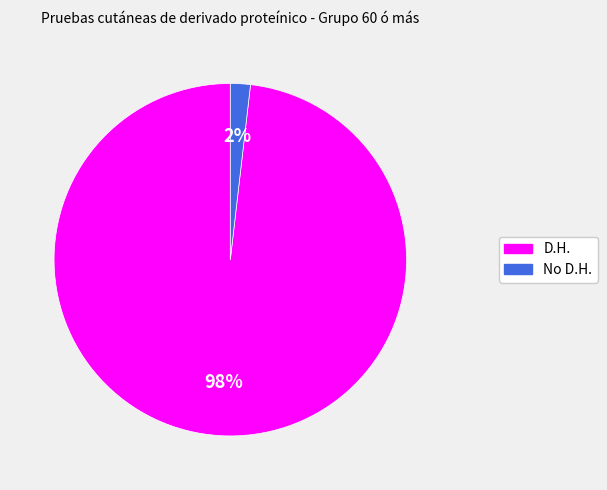

What is the majority slice?

D.H.